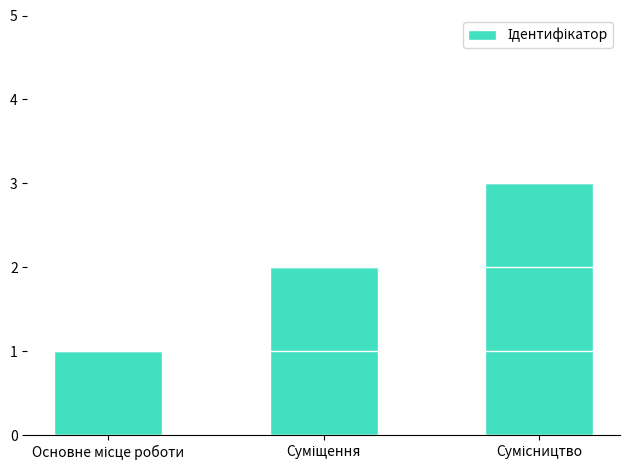

What is the greatest value displayed?

3